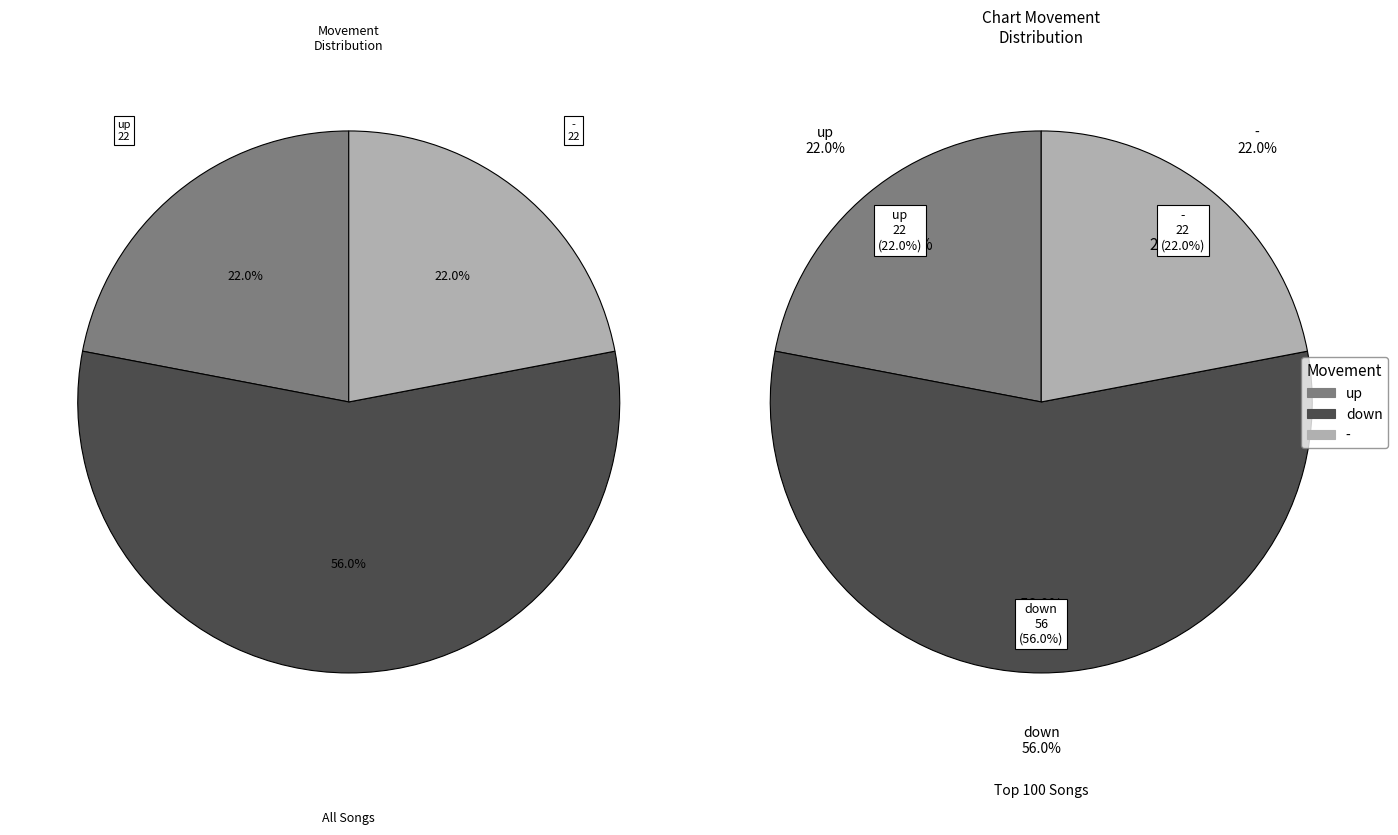

To the nearest percent, what is the combined percentage of - and up?

44%